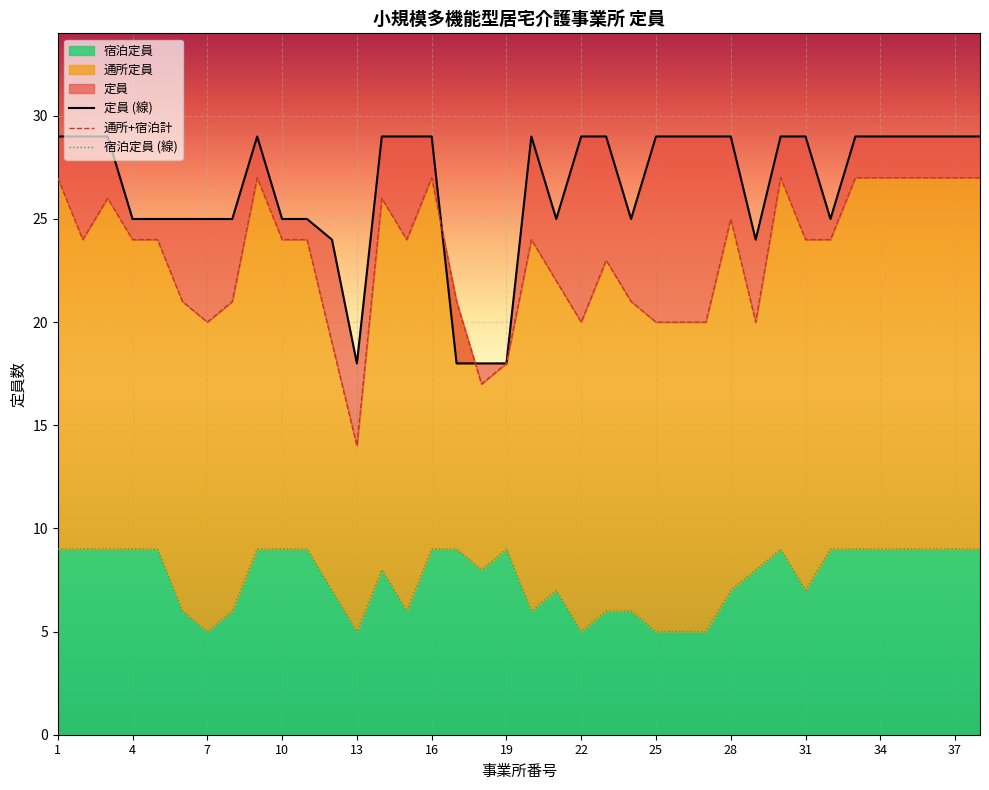

What is the highest value of the 定員 series?

29